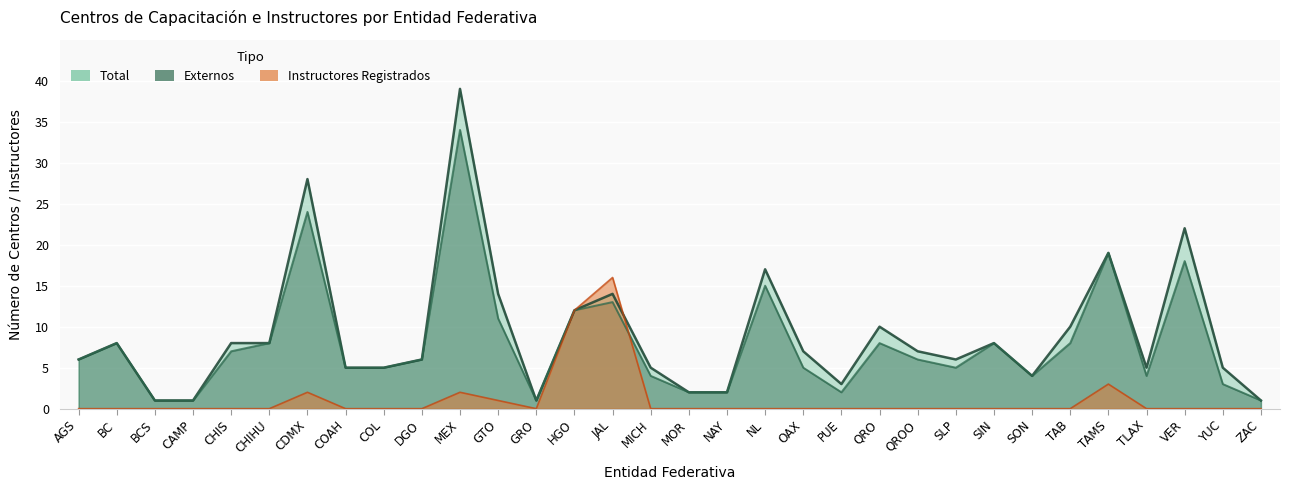

At which category is the sum across all series the highest?

MEX